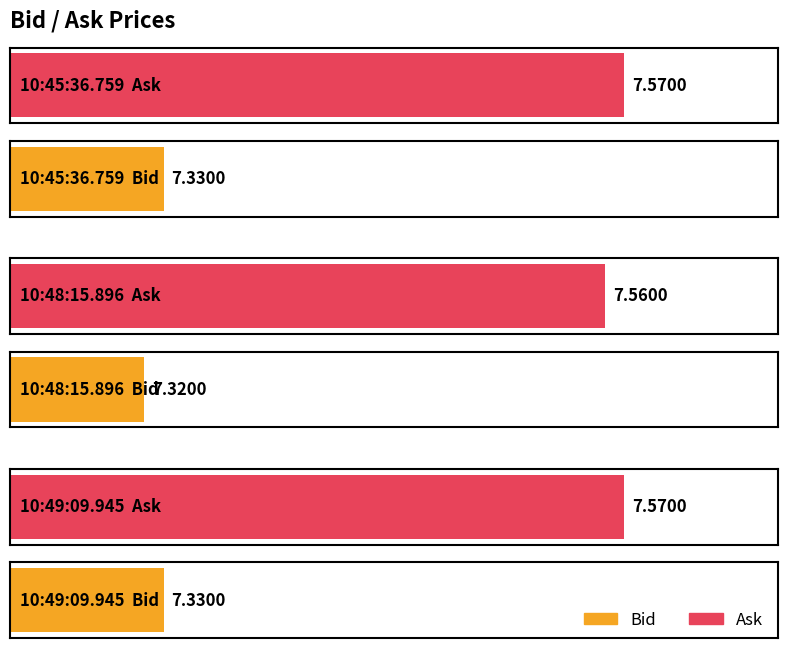

What is the sum of all Bid values?

22.0